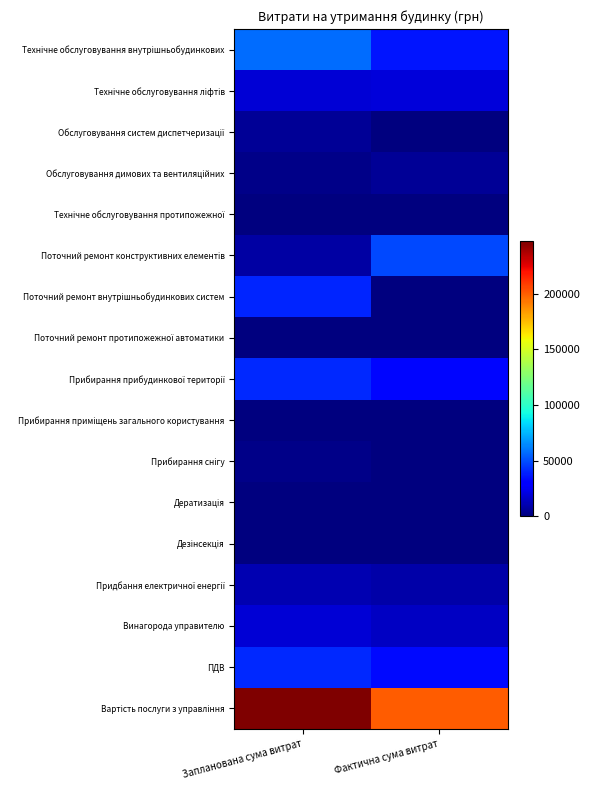

Between Фактична сума витрат and Запланована сума витрат, which is larger?

Запланована сума витрат